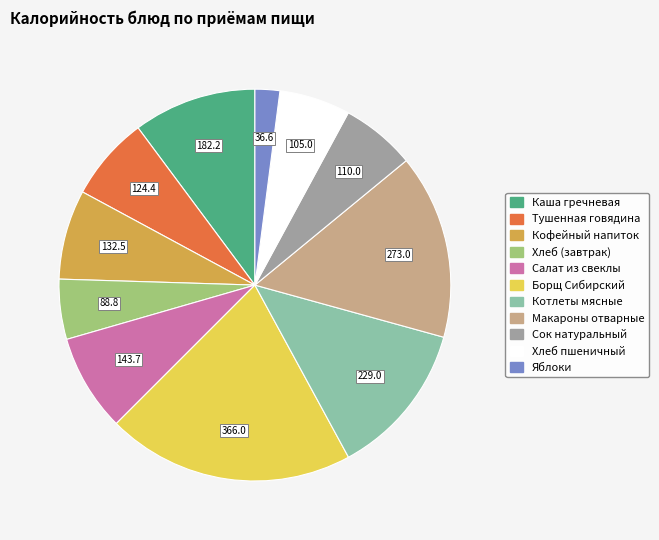

The Сок натуральный slice represents 13% of the pie. True or false?

False